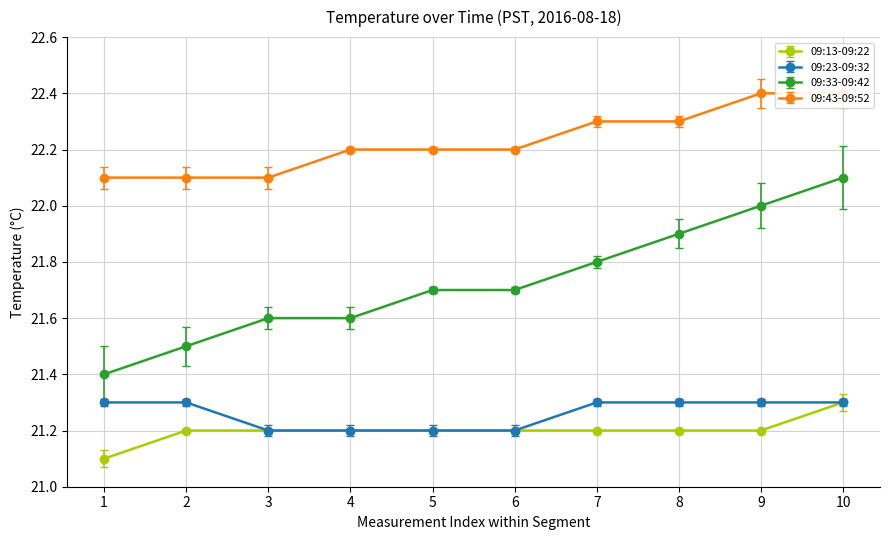

True or false: 09:43-09:52 has a value of 22.4 at 9.

True